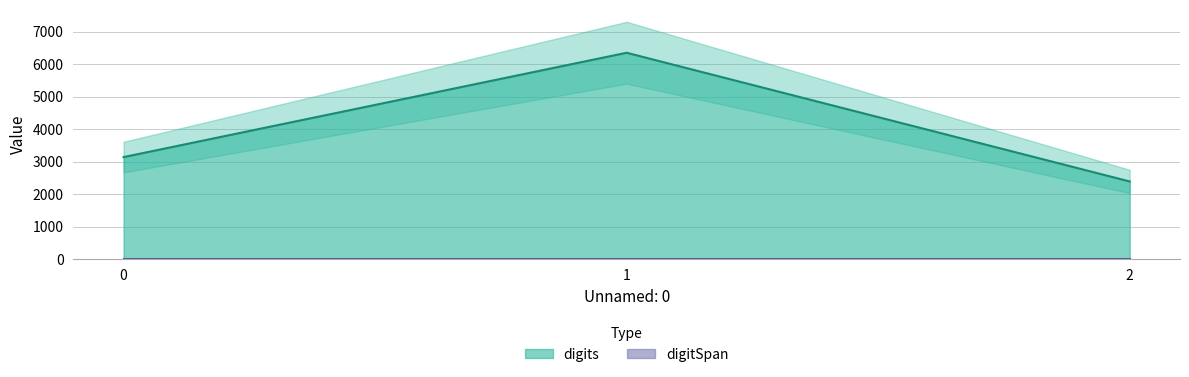

What is the value of the 1st point from the left?

3141